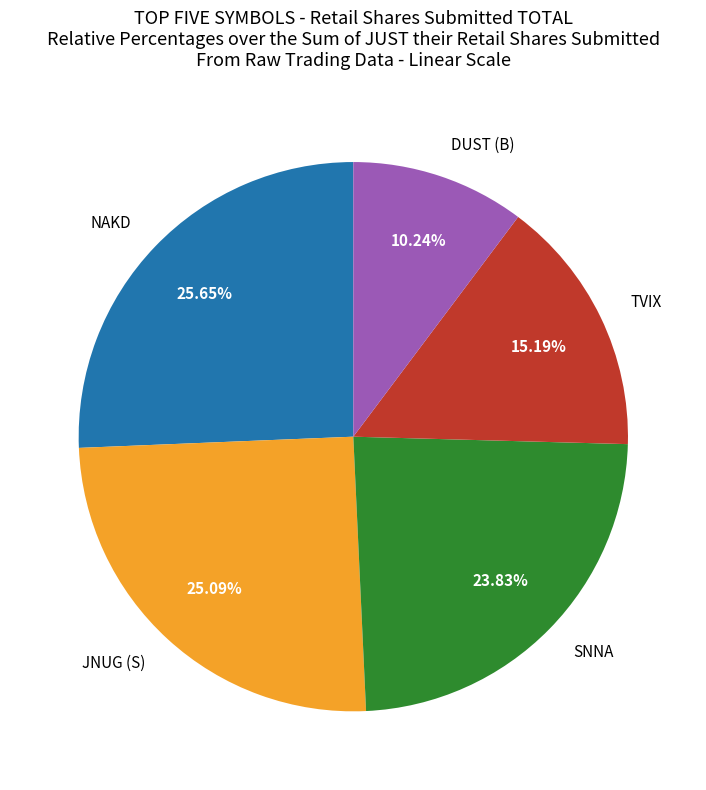

Which category has the smallest portion of the pie?

DUST (B)